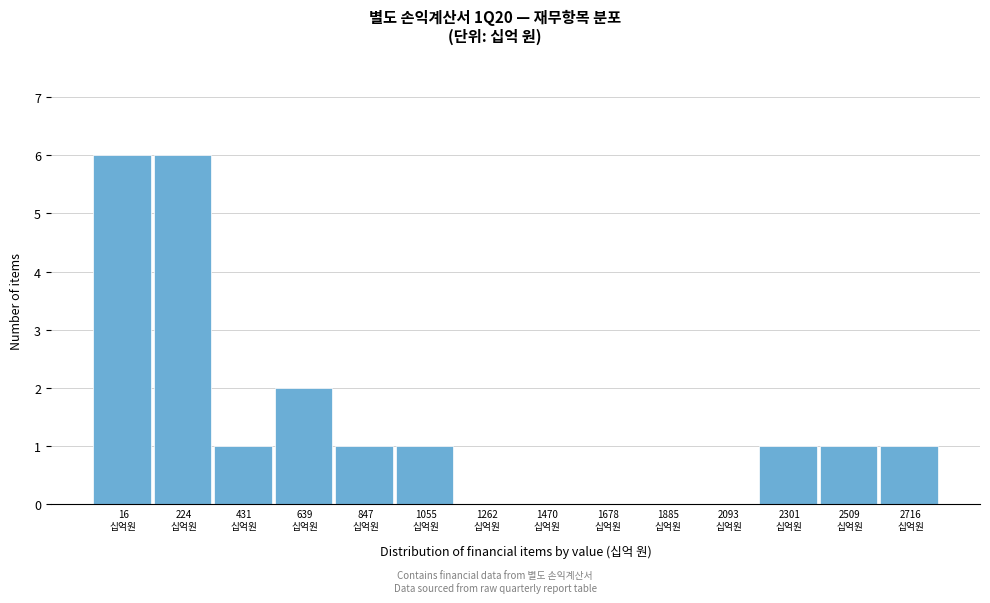

What is the sum of all values?

20